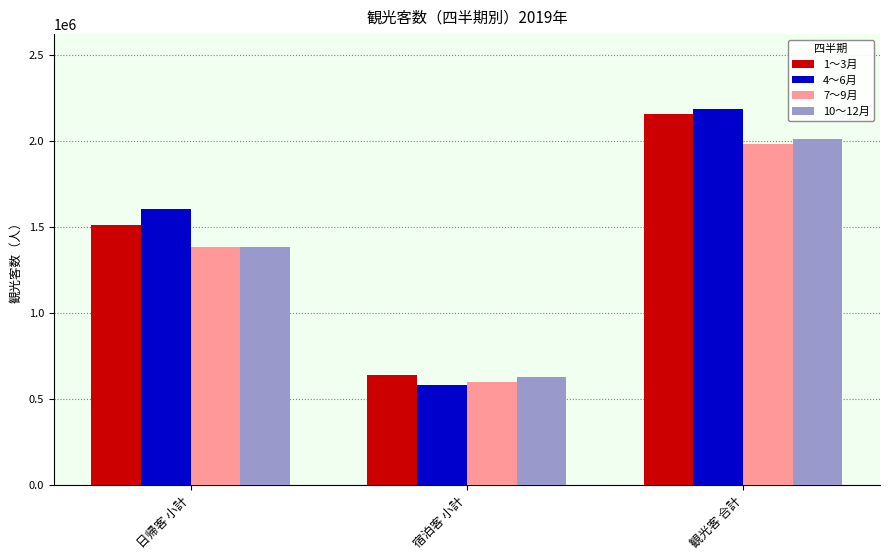

What is the value of the 10～12月 bar at the 1st from the left?

1386089